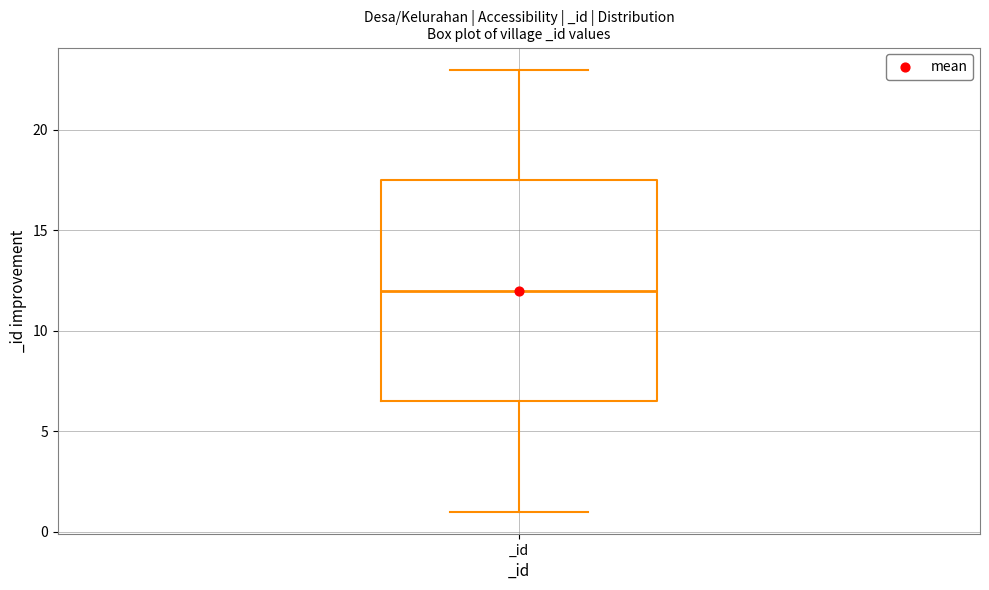

Read this box plot against the y-axis: the position of the median line, the range covered by the box, and the ends of both whiskers. The values are not printed on the chart, so give them approximately, as read against the axis.

median 12.0, box 6.5 to 17.5, whiskers 1.0 to 23.0